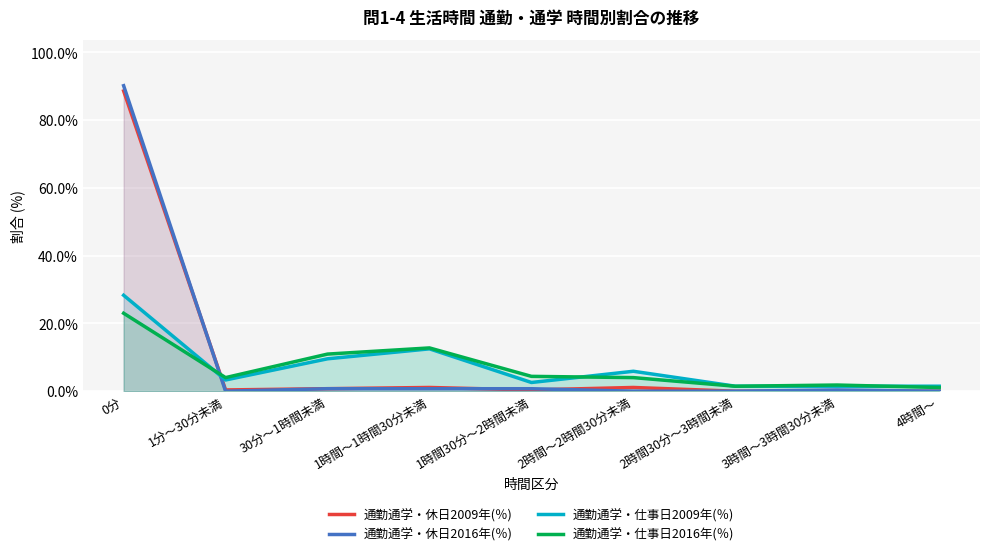

What is the difference between the maximum and minimum values in the 通勤通学・休日2009年(％) series?

88.6